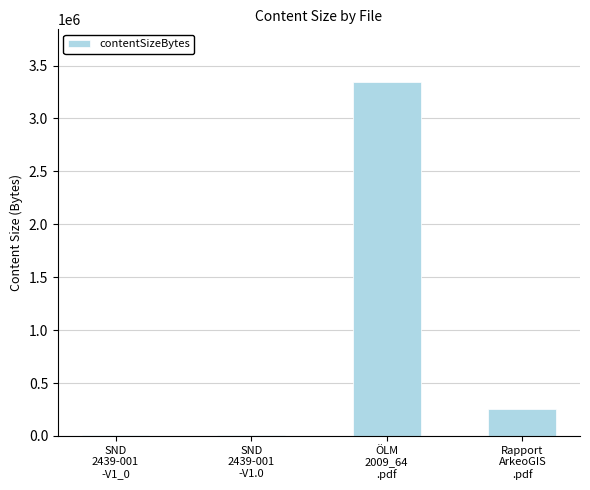

What is the difference between the values at Rapport
ArkeoGIS
.pdf and ÖLM
2009_64
.pdf?

3085380